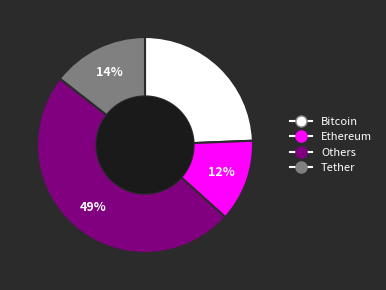

Is there a majority slice in this chart?

No